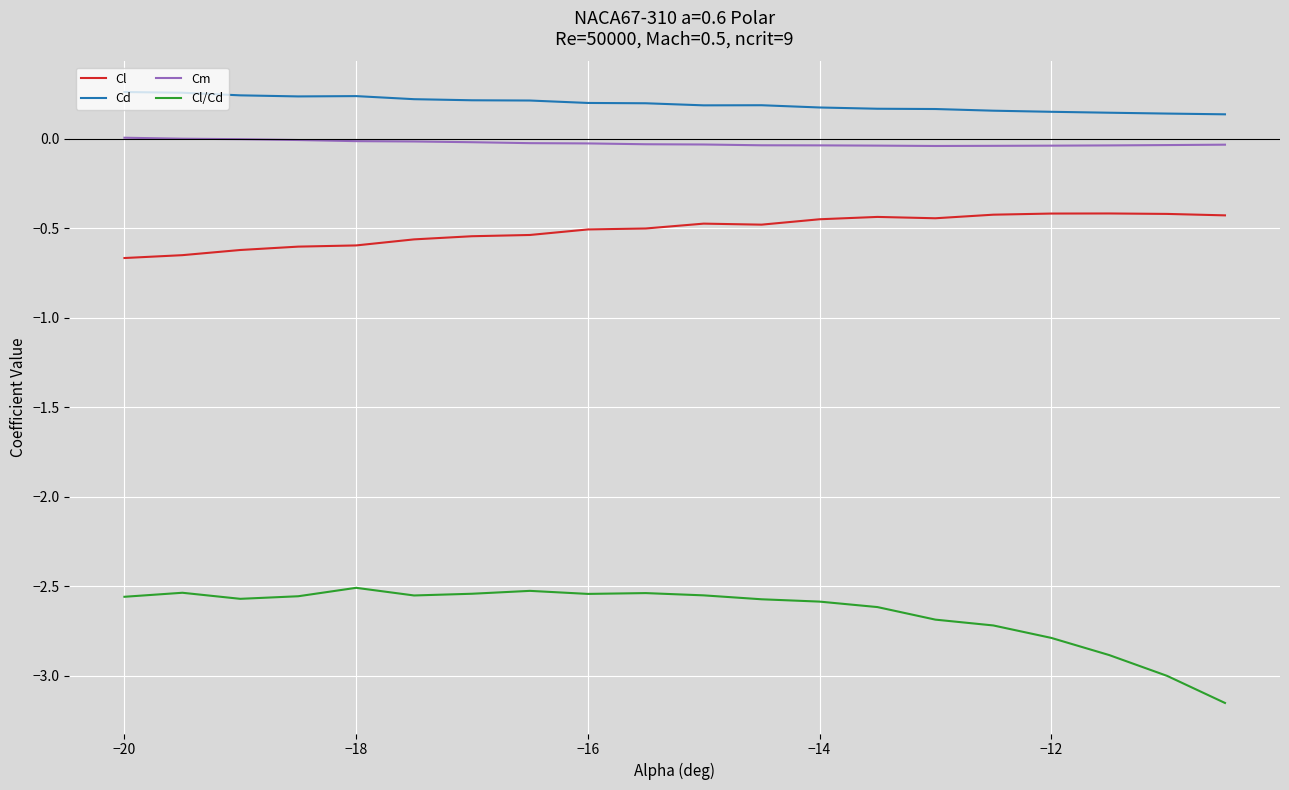

Which series has the widest spread of values?

Cl/Cd